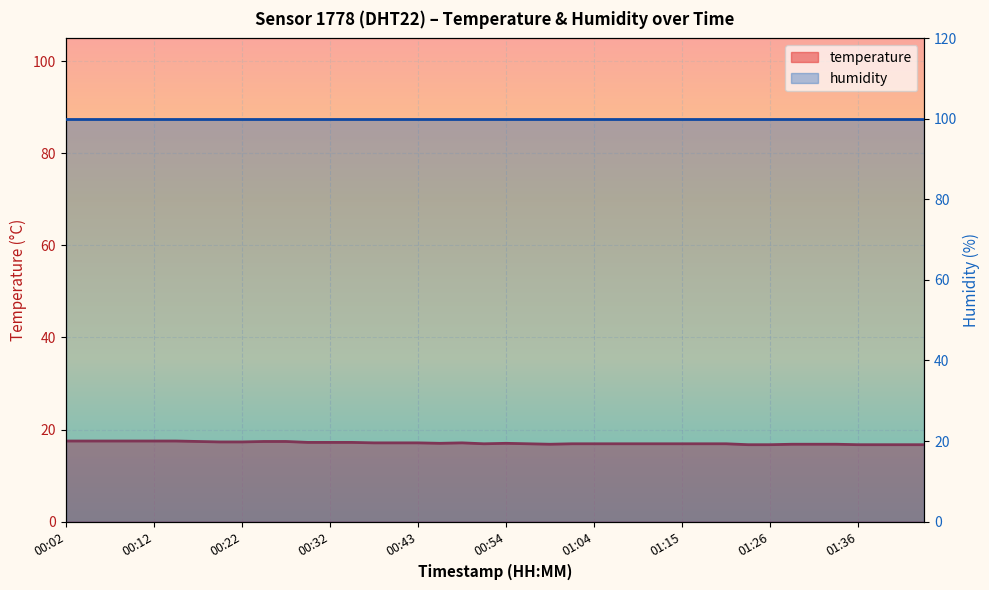

List the labels in order of value, largest first.

00:02, 00:04, 00:07, 00:09, 00:12, 00:15, 00:17, 00:25, 00:27, 00:20, 00:22, 00:30, 00:32, 00:35, 00:38, 00:40, 00:43, 00:48, 00:46, 00:54, 00:51, 00:57, 01:02, 01:04, 01:07, 01:10, 01:12, 01:15, 01:17, 01:20, 00:59, 01:28, 01:31, 01:33, 01:23, 01:26, 01:36, 01:38, 01:41, 01:43